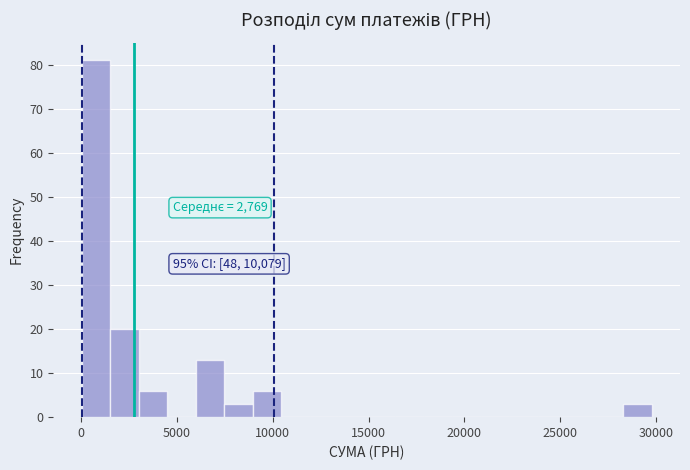

Around what value on the x-axis is the tallest bar? Give the approximate position of its centre, as read against the axis.

1000